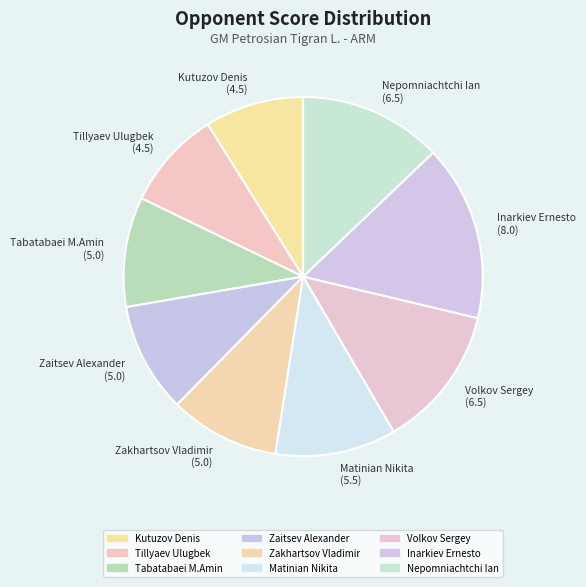

Do Tillyaev Ulugbek and Matinian Nikita together represent more than half of the pie?

No